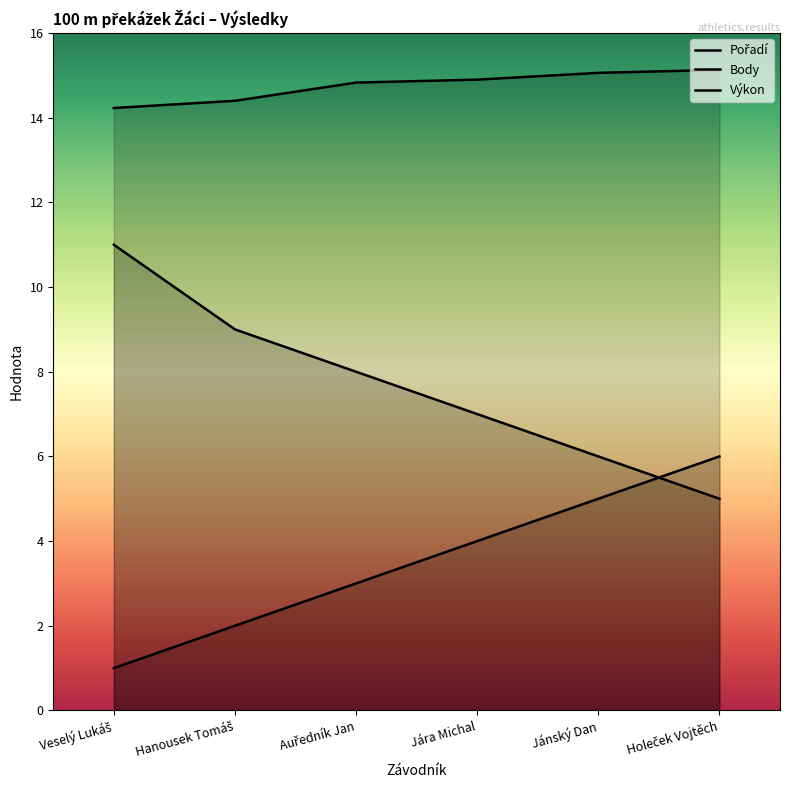

What is the difference between the maximum and second lowest values in the Body series?

5.0